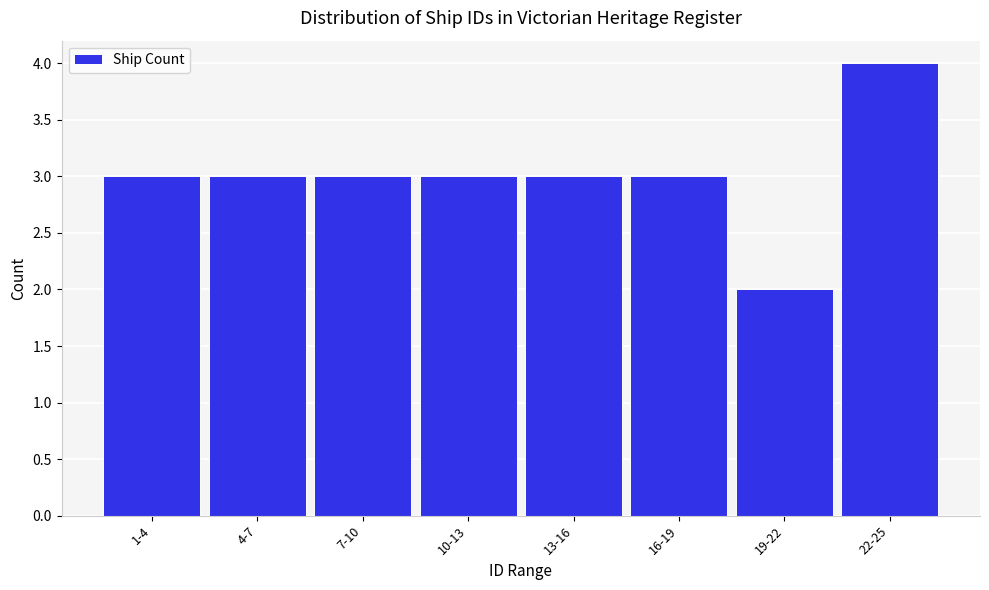

Reading right to left, transcribe all the data shown in this chart.

22-25=4	19-22=2	16-19=3	13-16=3	10-13=3	7-10=3	4-7=3	1-4=3